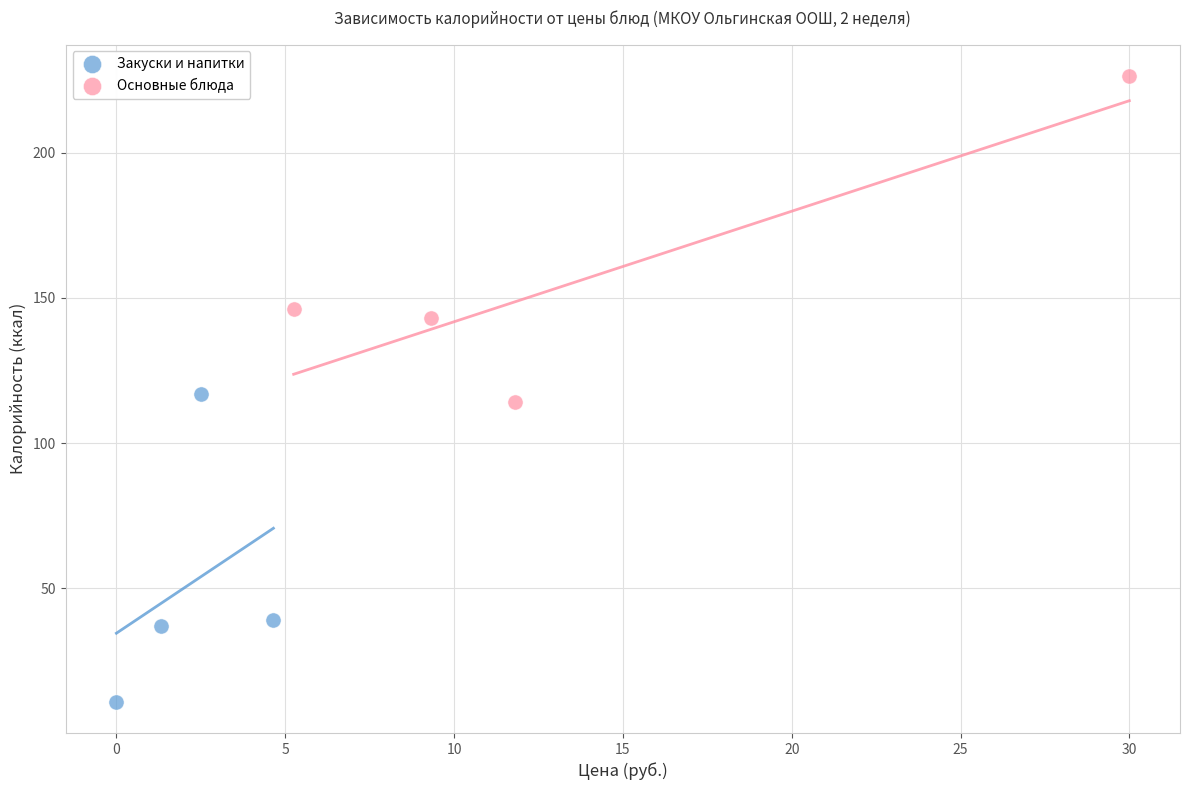

Which series has the widest spread of Y values?

Основные блюда